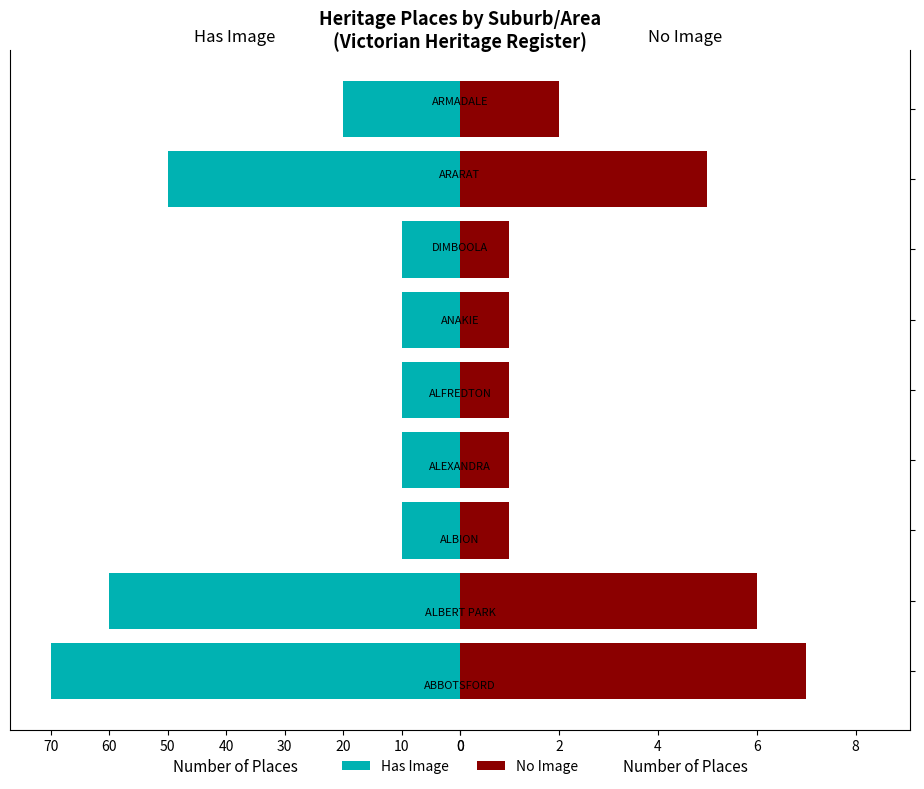

What is the sum of all Has Image values?

250